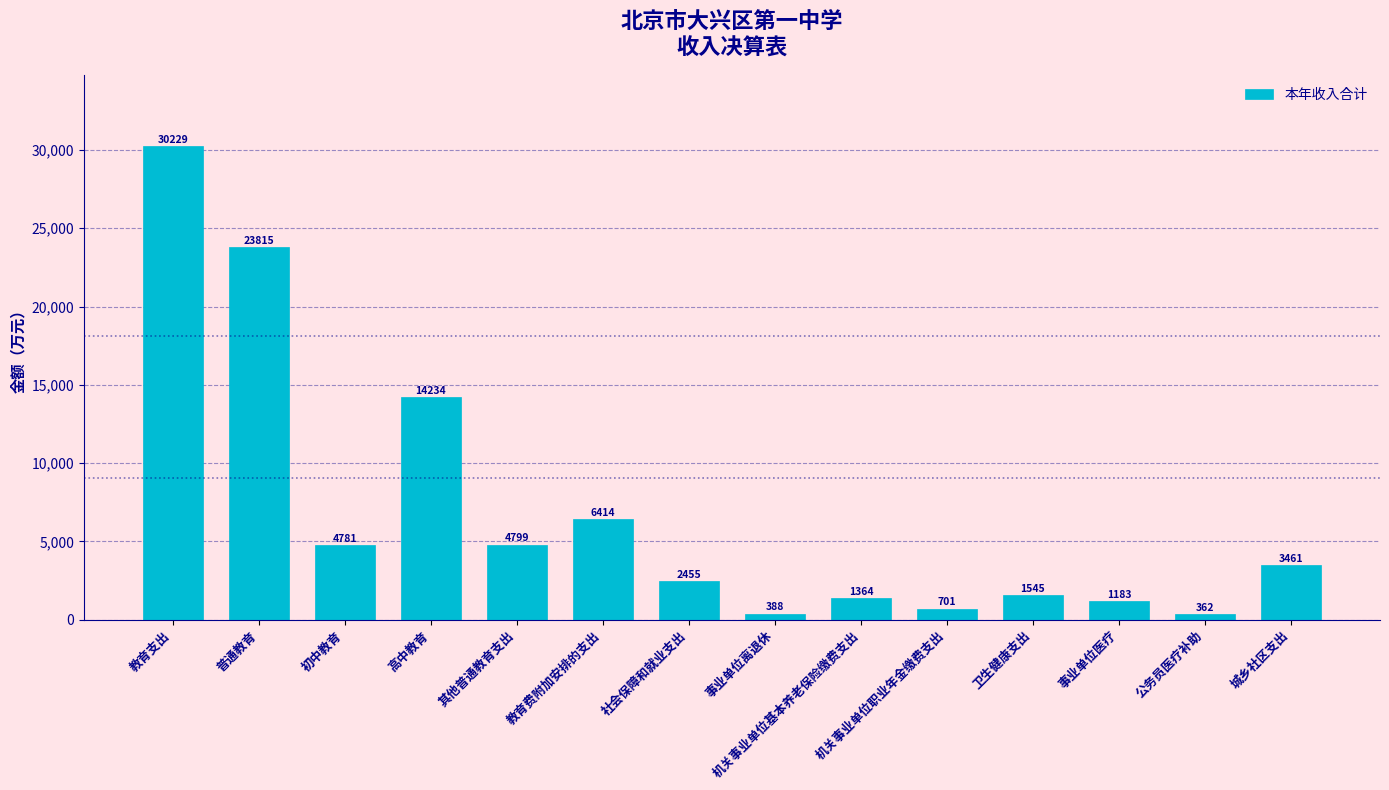

Which has a higher value, 其他普通教育支出 or 高中教育?

高中教育